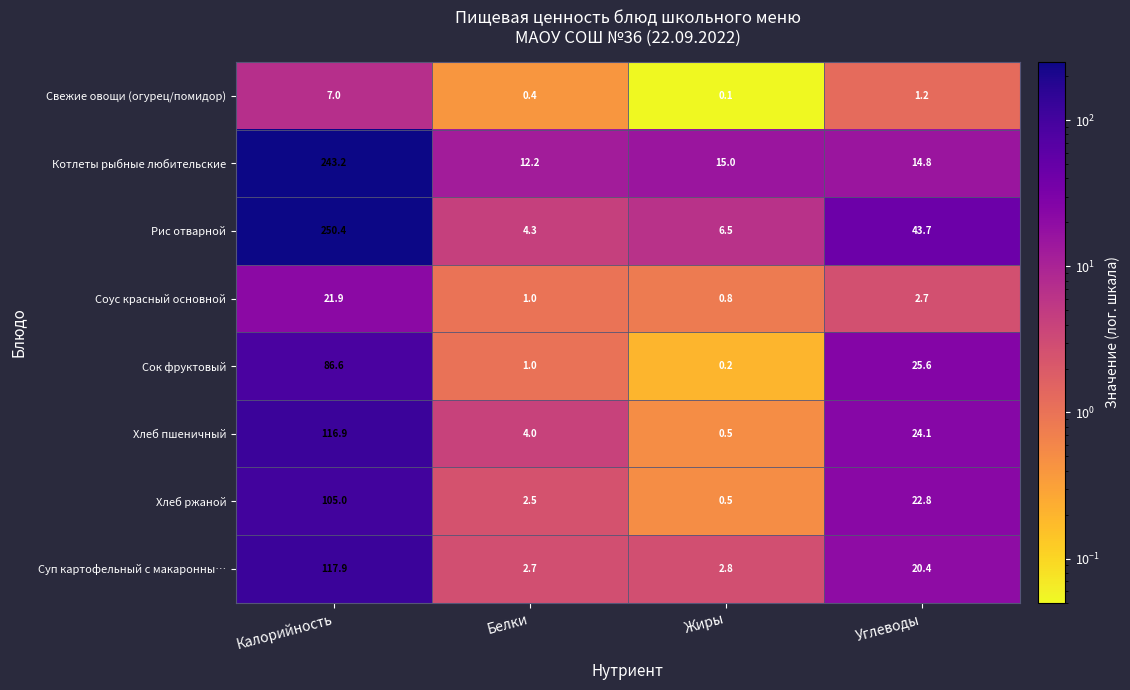

What is the difference between the maximum and minimum values in the Хлеб пшеничный series?

116.4